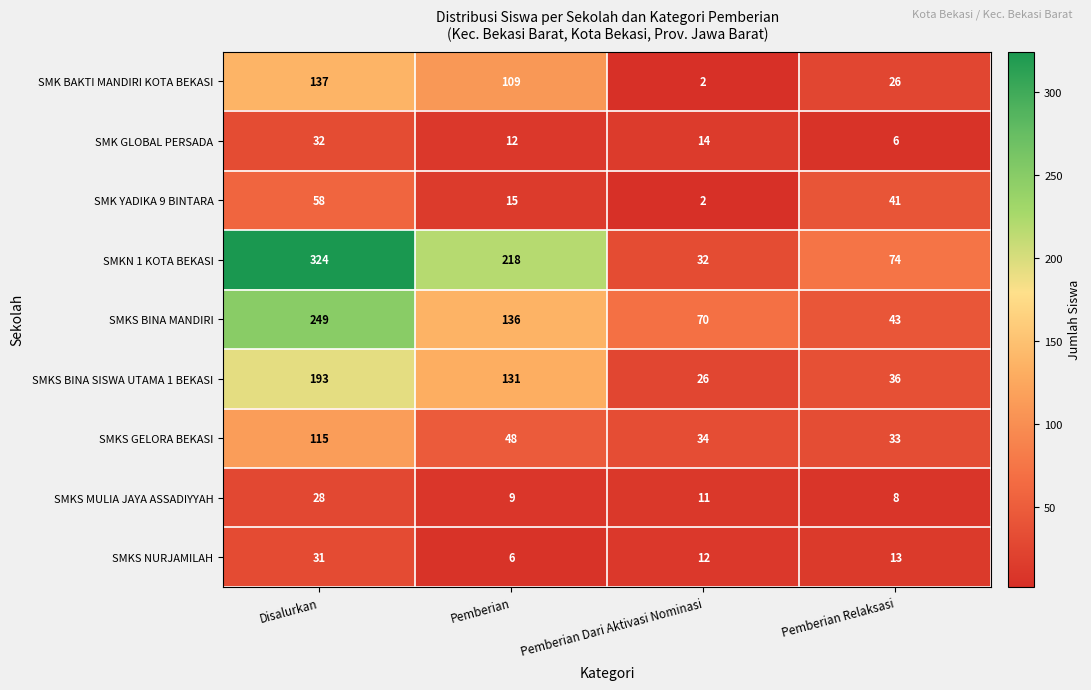

What is the approximate value of SMKN 1 KOTA BEKASI at Disalurkan, to the nearest 5?

325